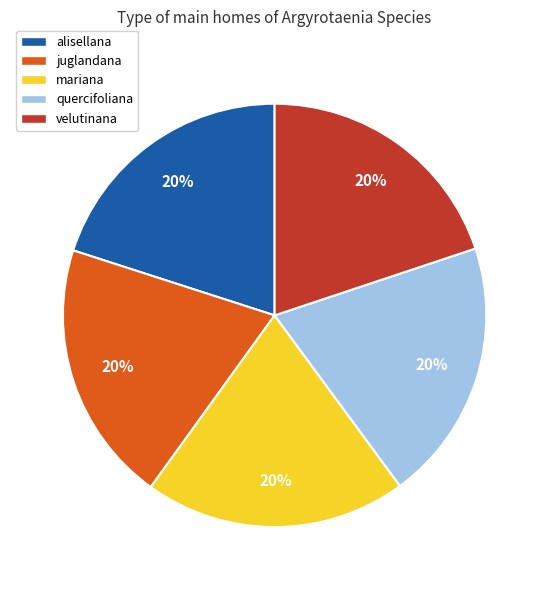

Count the number of slices in the pie.

5